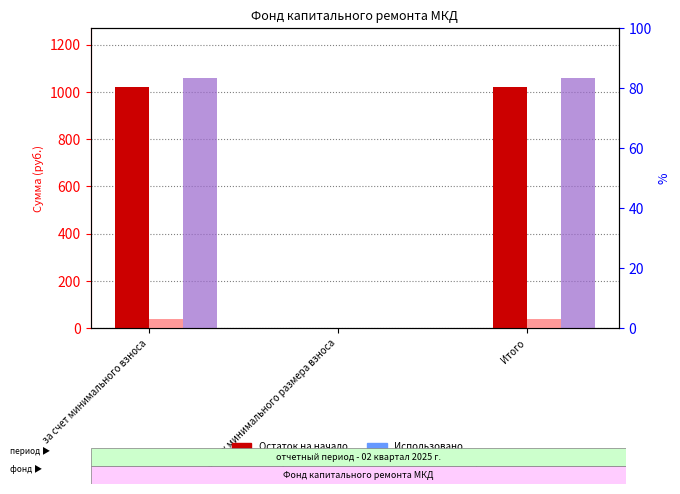

Which series has the largest range (max minus min)?

Остаток на конец